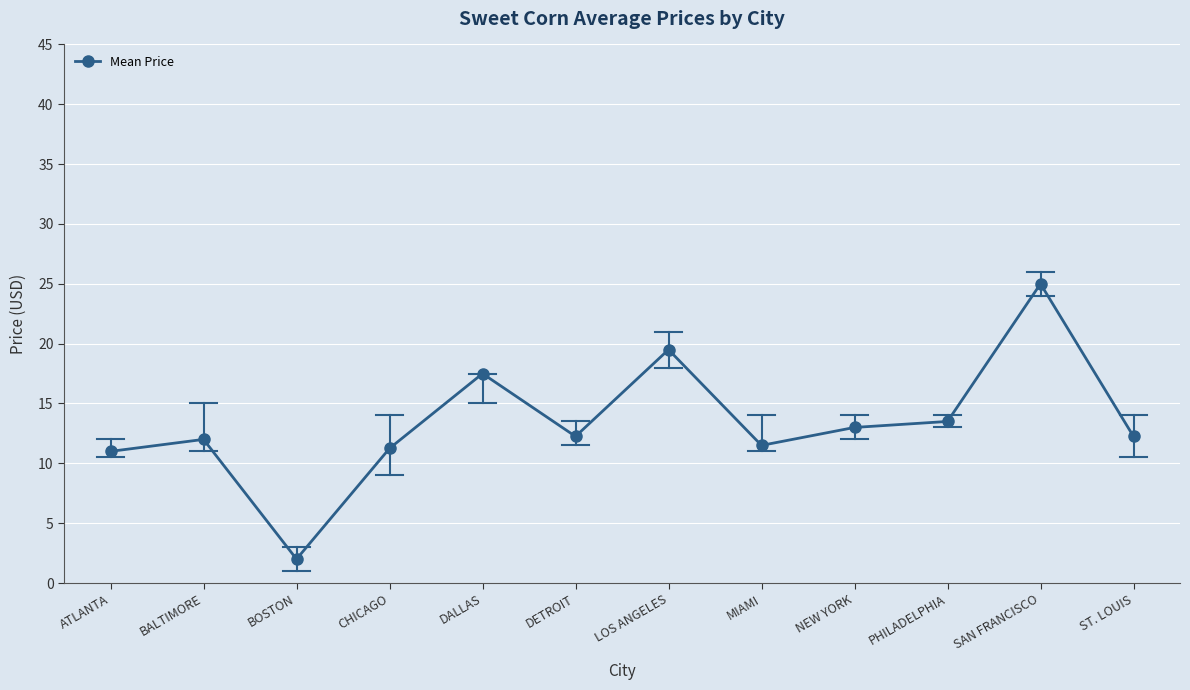

The chart shows a value of 17.5 at DALLAS. True or false?

True